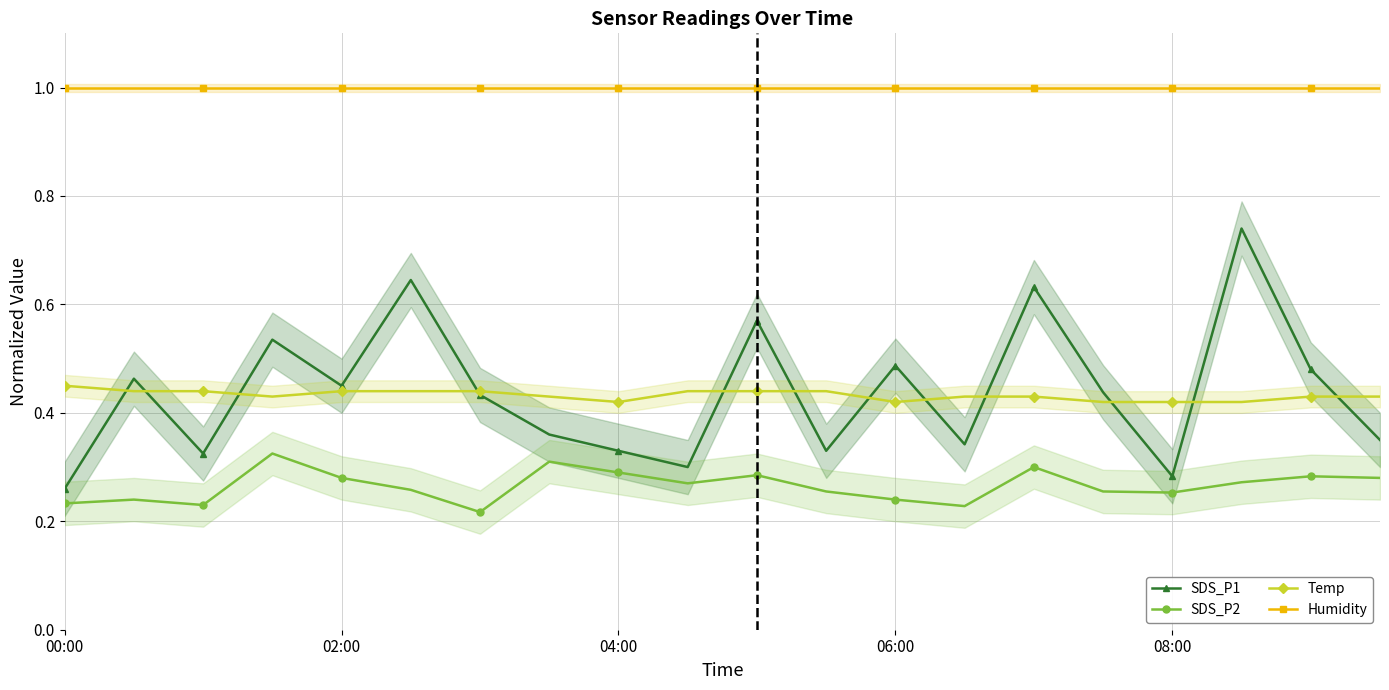

What is the value of the SDS_P2 point at the 14th from the left?

0.2